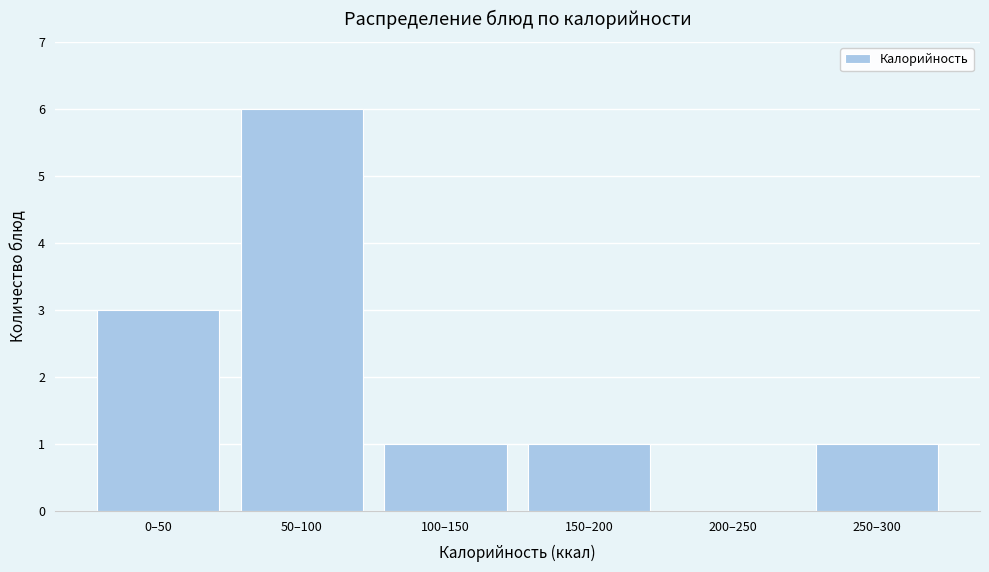

Reading left to right, what are all the values shown in this chart?

0–50=3	50–100=6	100–150=1	150–200=1	200–250=0	250–300=1